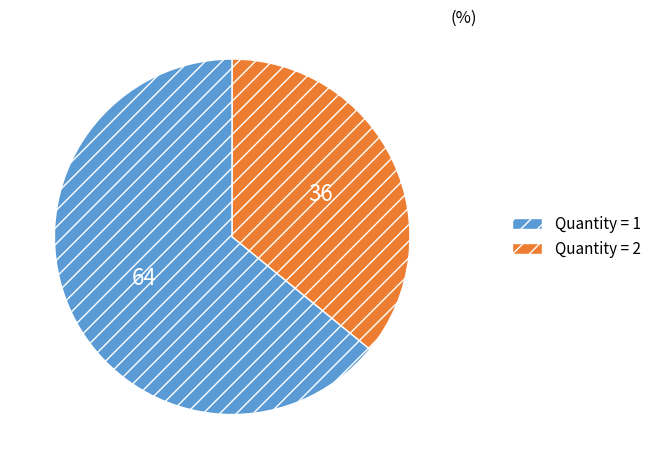

Count the number of slices in the pie.

2